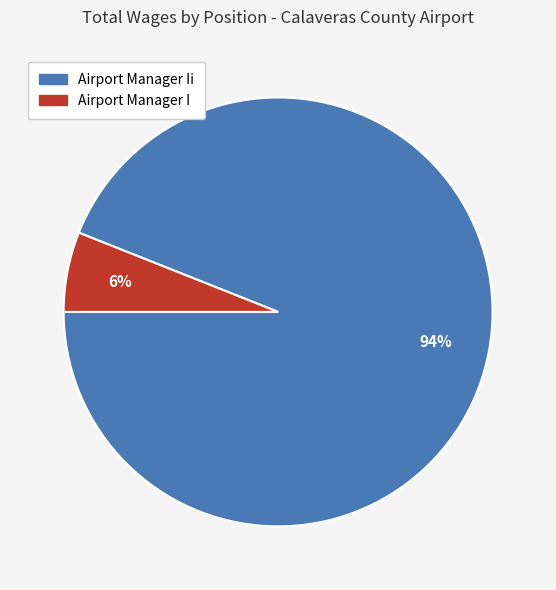

What is the largest slice in the pie chart?

Airport Manager Ii